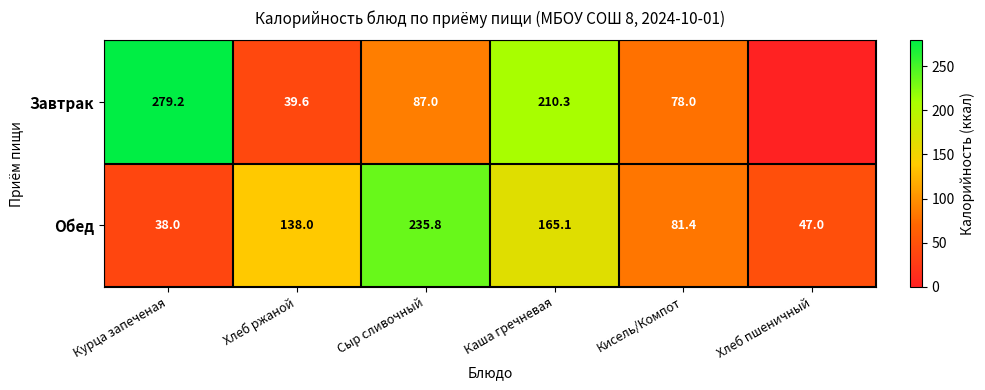

How many data points in Обед are less than 138?

3